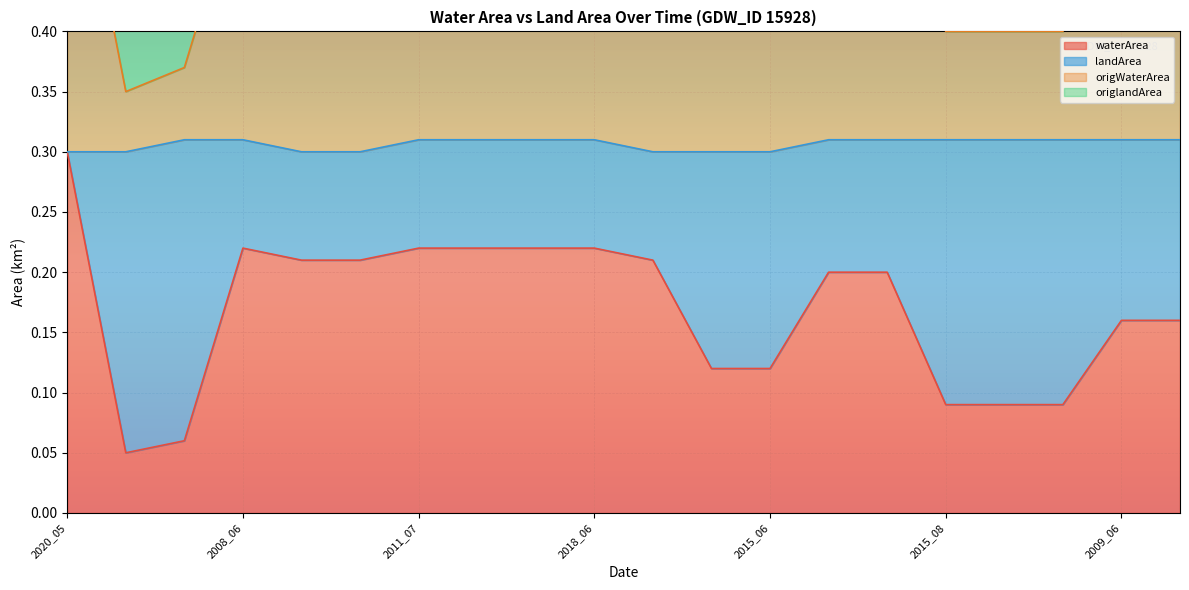

The waterArea series shows 0.1 at 2018_06. True or false?

False